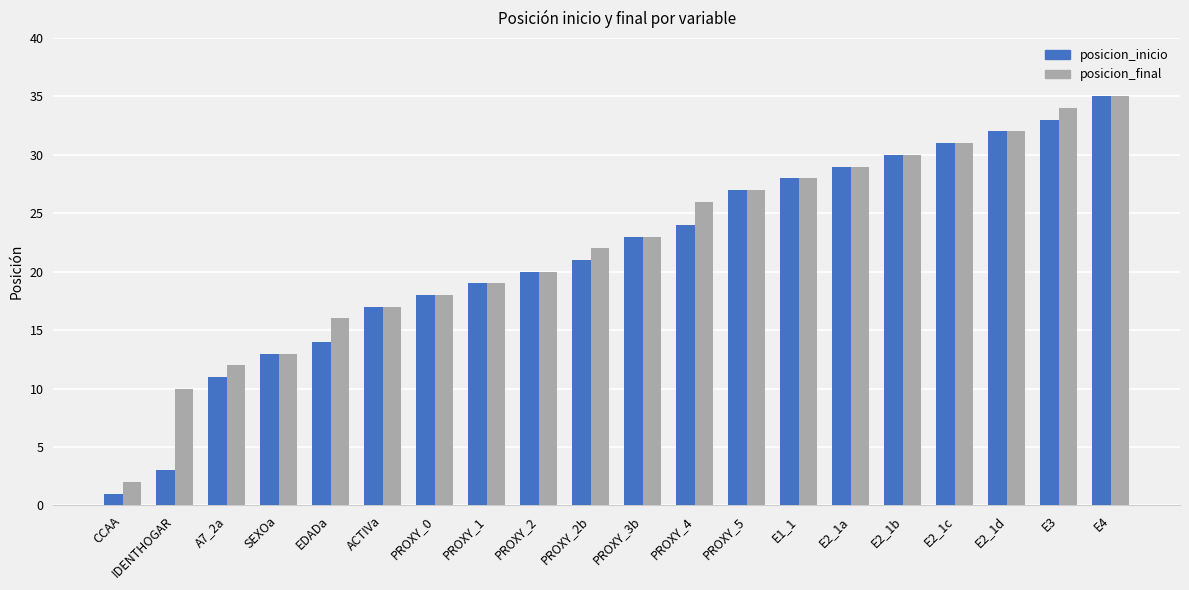

At which label does posicion_final reach its minimum?

CCAA